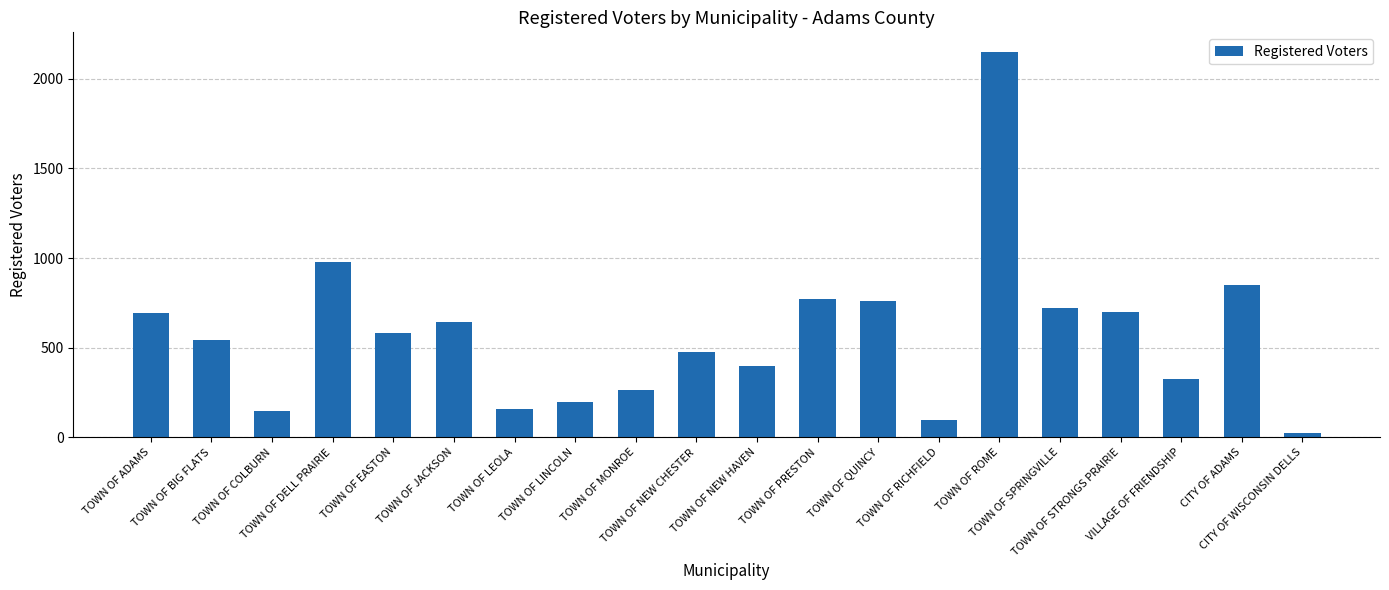

Where is the data nearest to the value 1087?

TOWN OF DELL PRAIRIE